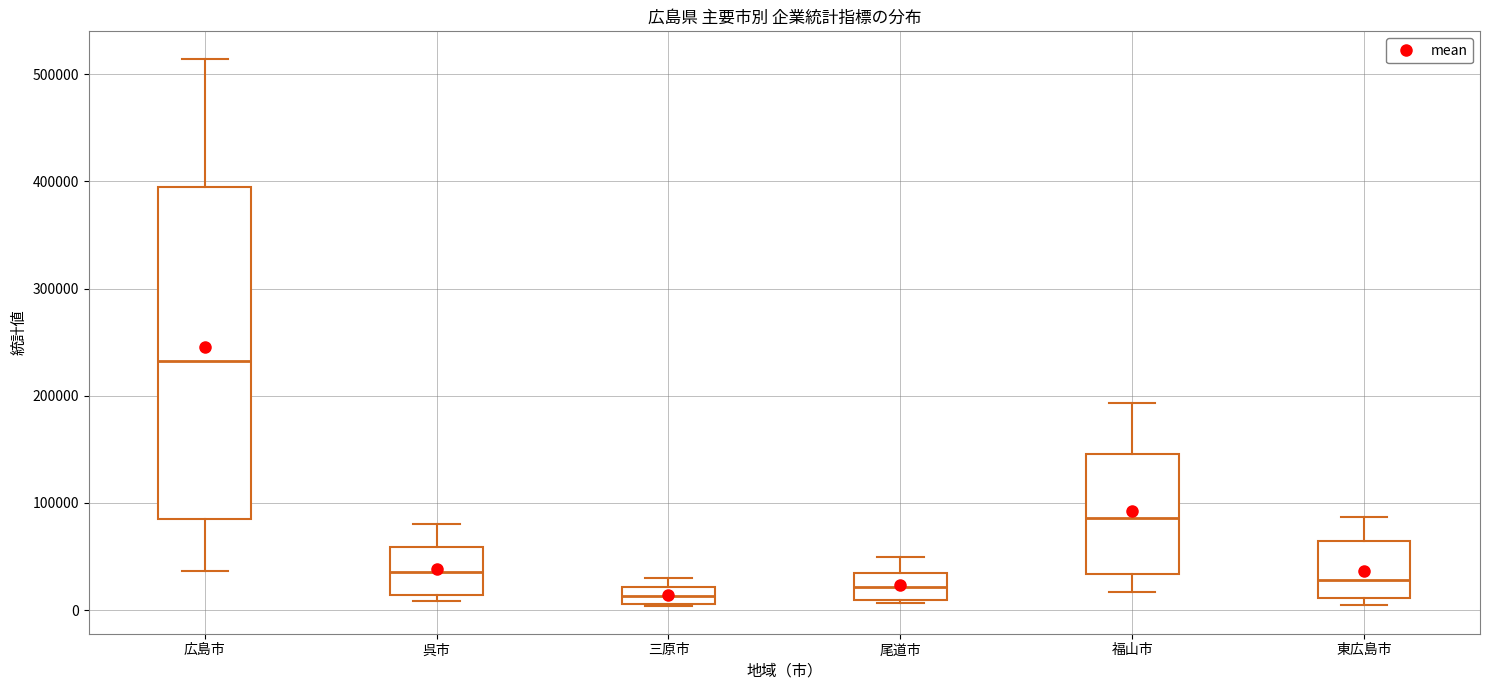

Reading left to right, read every box against the y-axis: the position of its median line, the range the box covers, and the ends of its whiskers. The values are not printed on the chart, so give them approximately, as read against the axis.

広島市: median 230000, box 90000 to 390000, whiskers 40000 to 510000
呉市: median 40000, box 10000 to 60000, whiskers 10000 (just below the box's lower edge) to 80000
三原市: median 10000 (inside the box), box 10000 to 20000, whiskers 0 to 30000
尾道市: median 20000, box 10000 to 30000, whiskers 10000 (just below the box's lower edge) to 50000
福山市: median 90000, box 30000 to 150000, whiskers 20000 to 190000
東広島市: median 30000, box 10000 to 60000, whiskers 0 to 90000